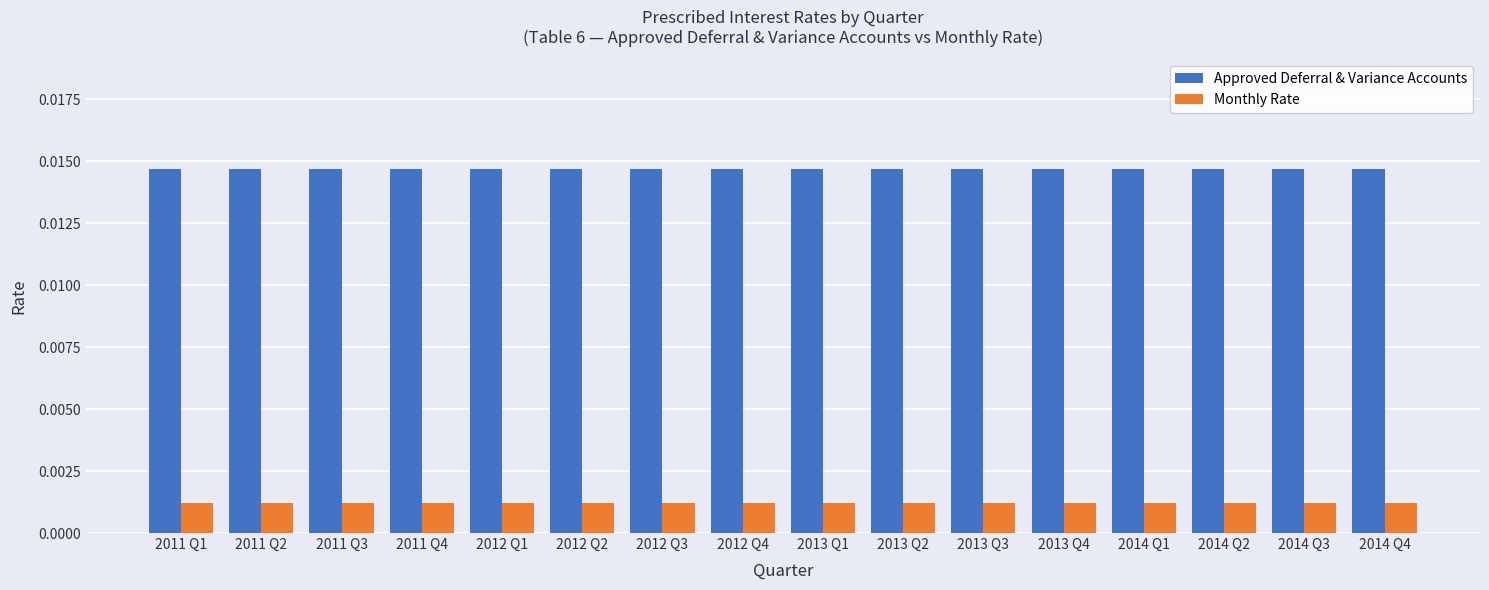

At how many categories does at least one series exceed 0?

16